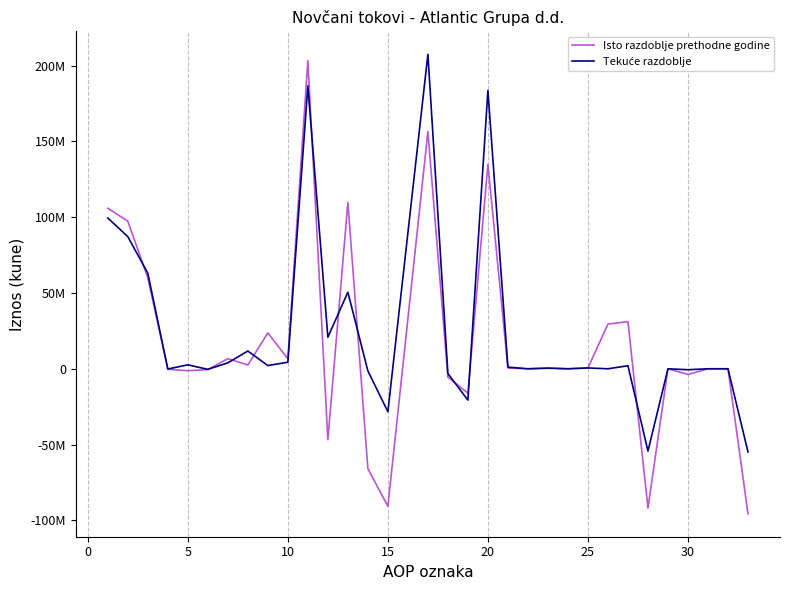

After their last crossing, which series has the higher values: Tekuće razdoblje or Isto razdoblje prethodne godine?

Tekuće razdoblje